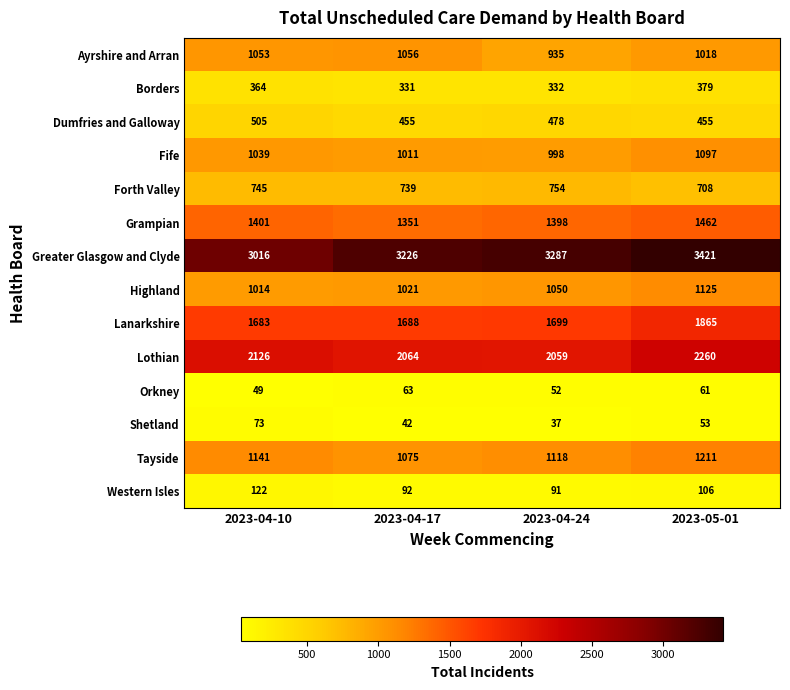

At how many categories does at least one series exceed 275?

4